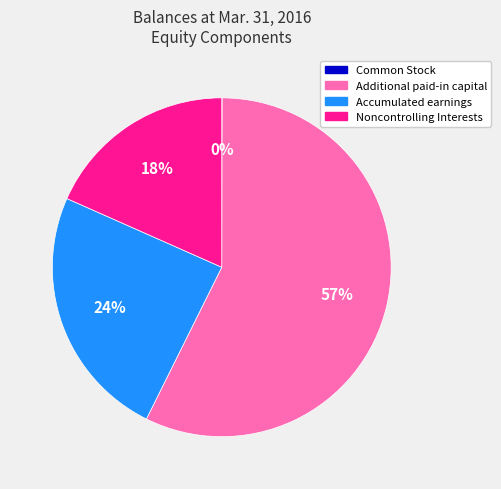

Is there any slice that represents more than half of the pie?

Yes